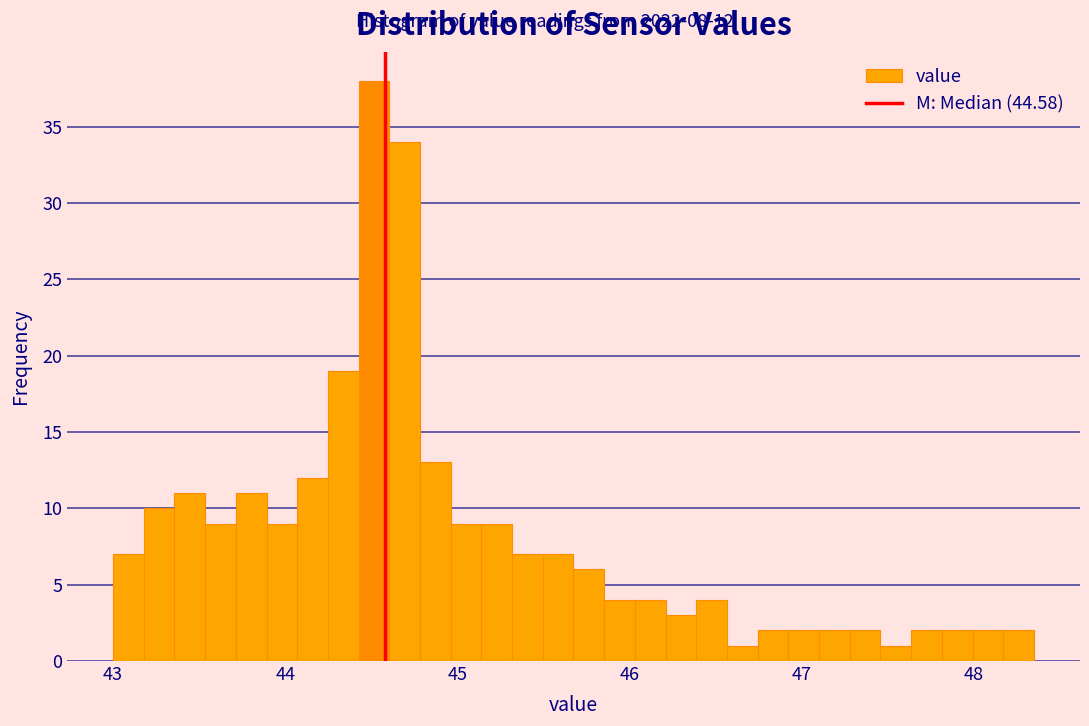

Around what value on the x-axis is the tallest bar? Give the approximate position of its centre, as read against the axis.

44.5